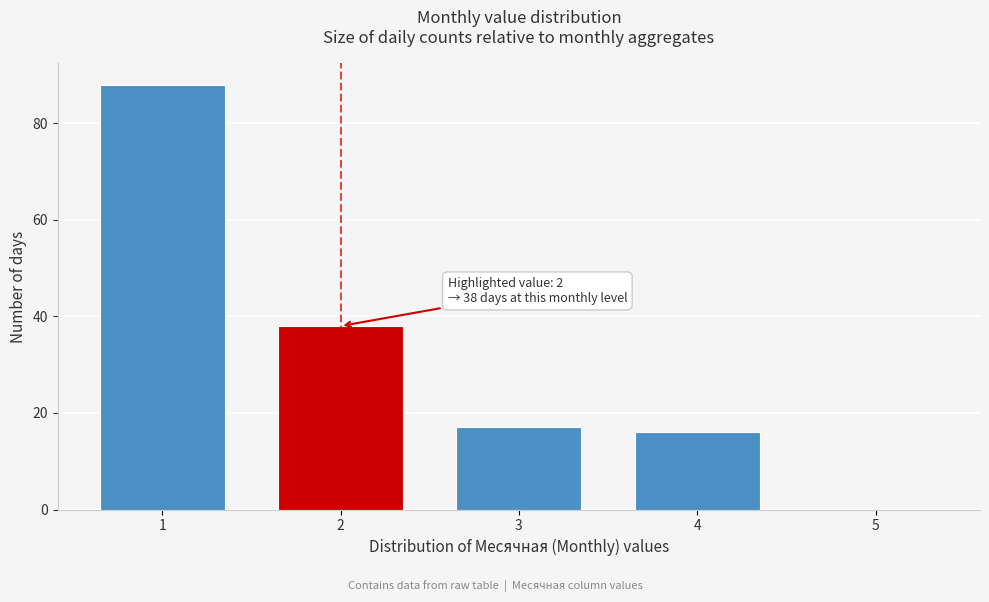

Reading left to right, transcribe all the data shown in this chart.

1=88	2=38	3=17	4=16	5=0